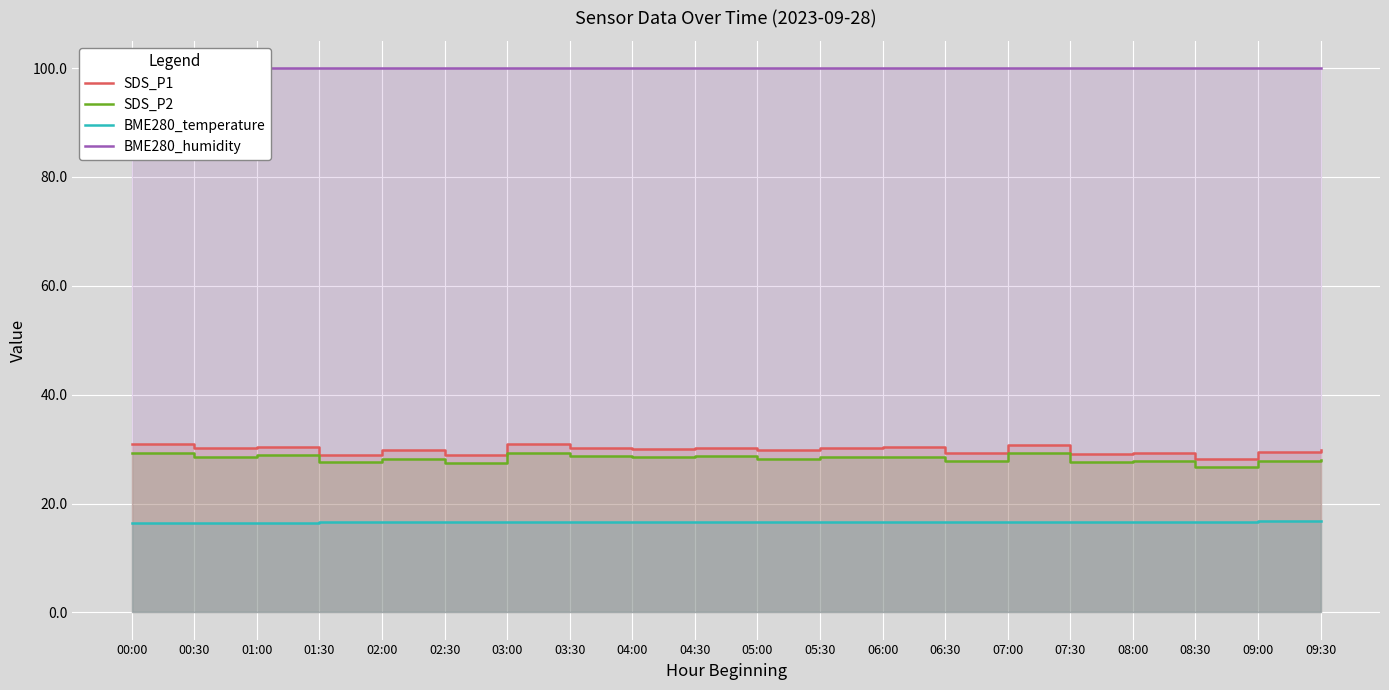

What is the smallest value displayed?

16.5